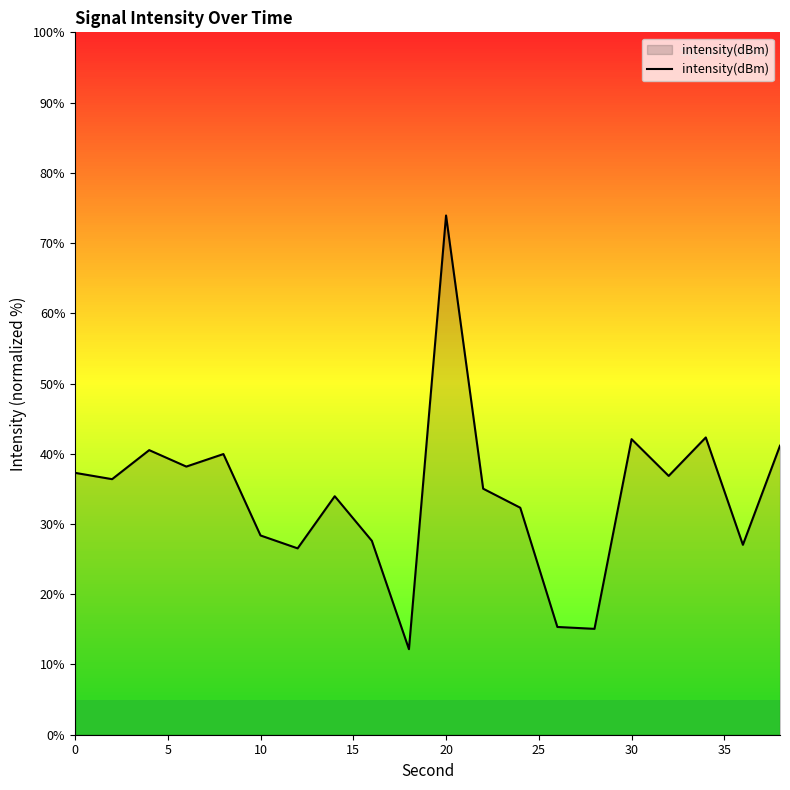

What is the difference between the maximum and minimum values?

61.7